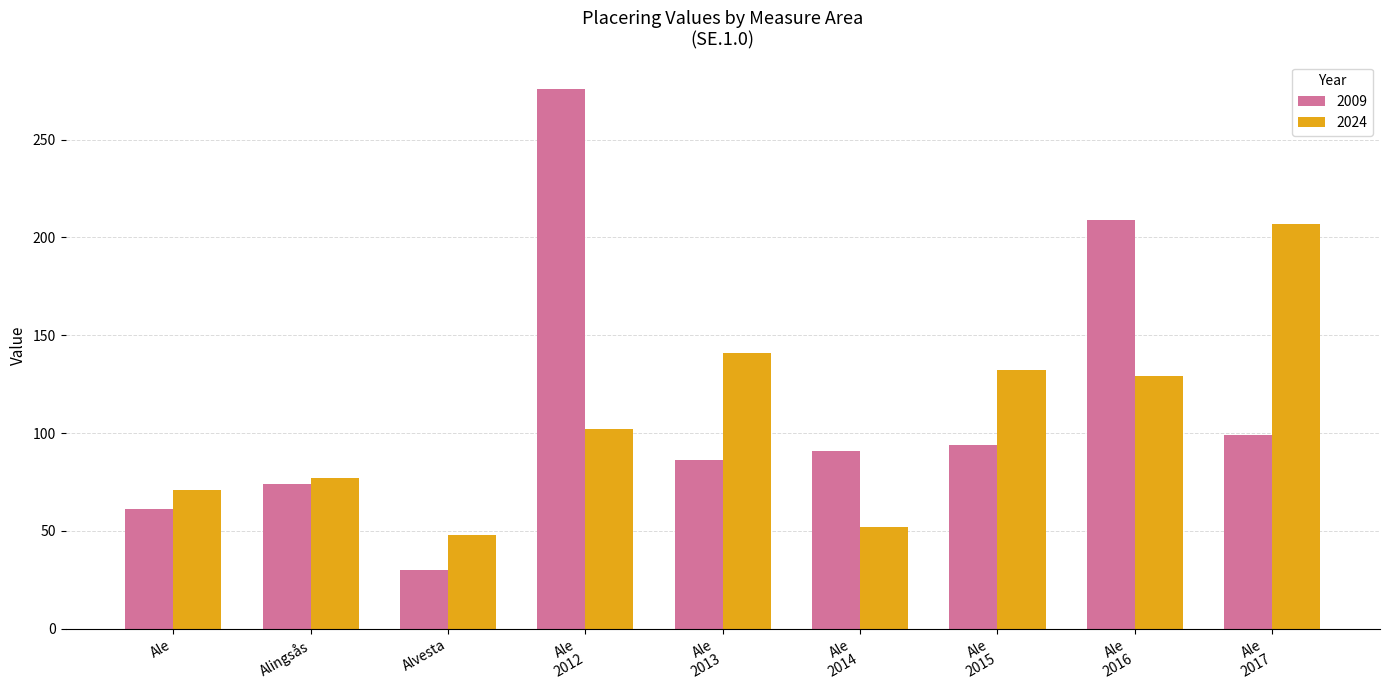

What is the label of the 8th bar from the left?

Ale
2016